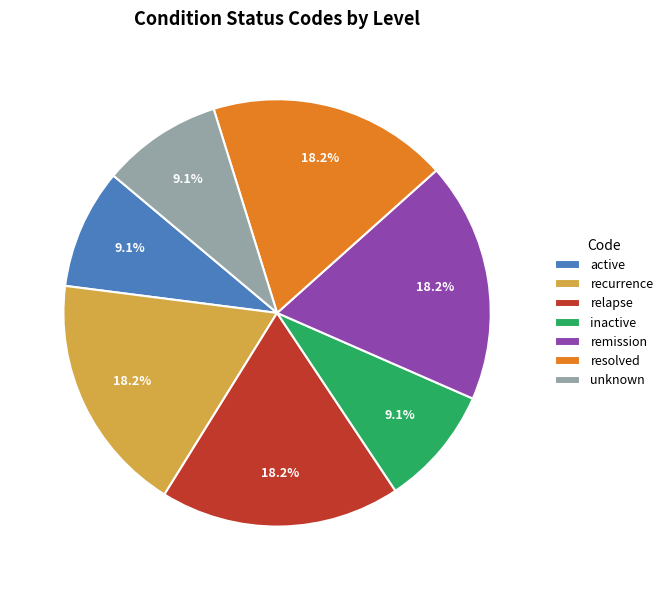

How many slices are in this pie chart?

7